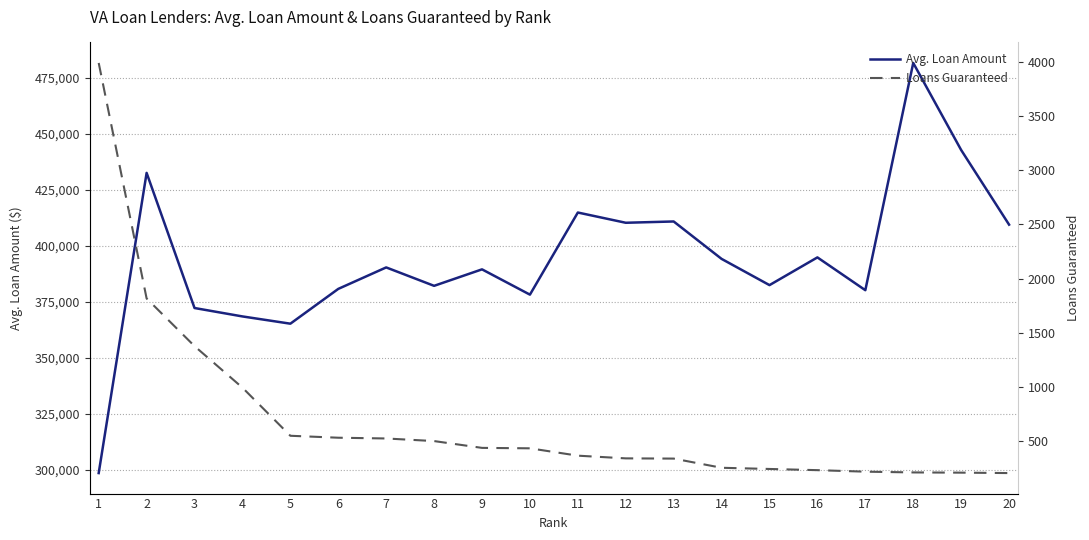

What is the maximum value shown in the chart?

481526